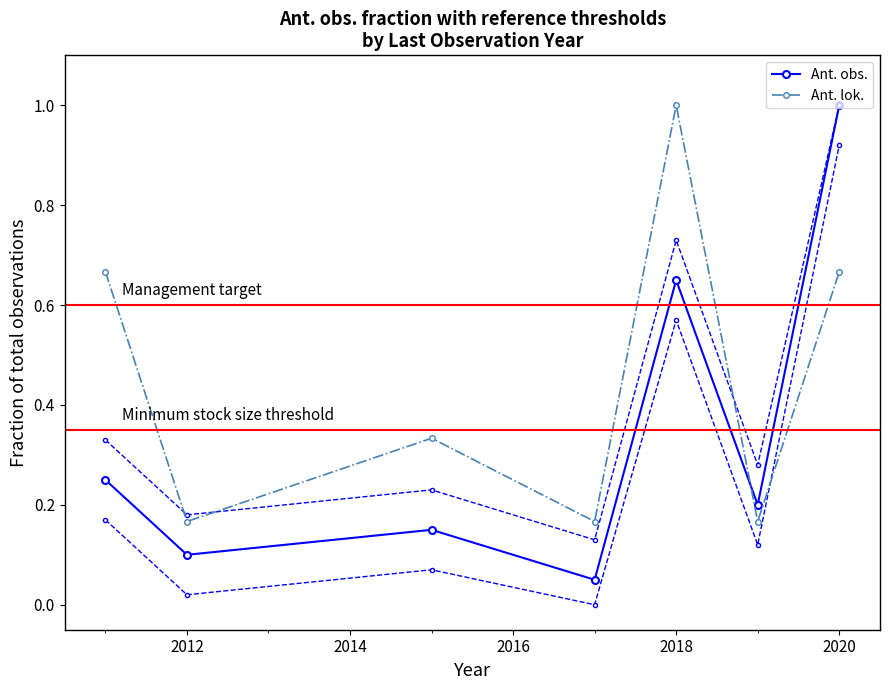

True or false: Ant. lok. and Ant. obs. intersect in this chart.

True